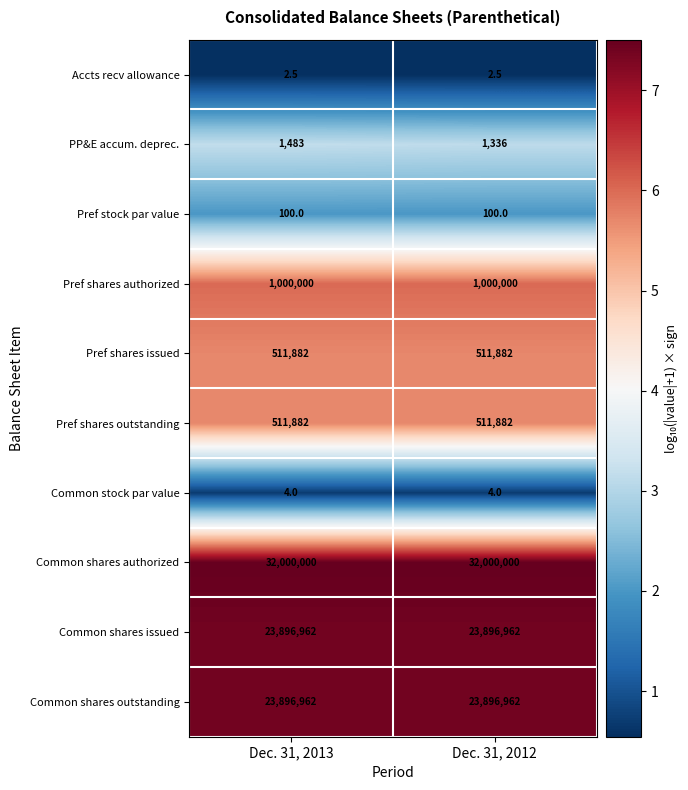

What is the greatest value displayed?

32000000.0